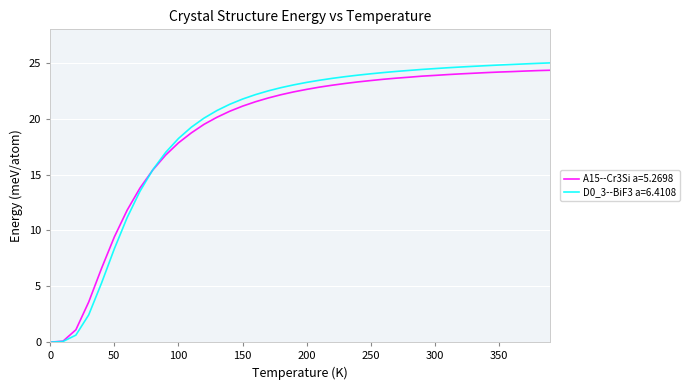

What is the maximum value for A15--Cr3Si a=5.2698?

24.3